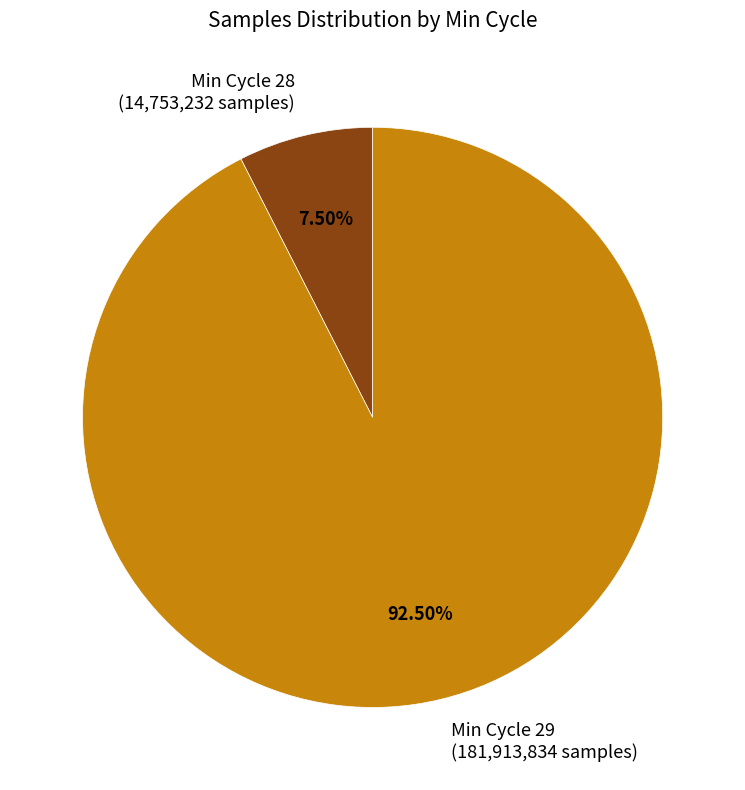

How many slices are in this pie chart?

2